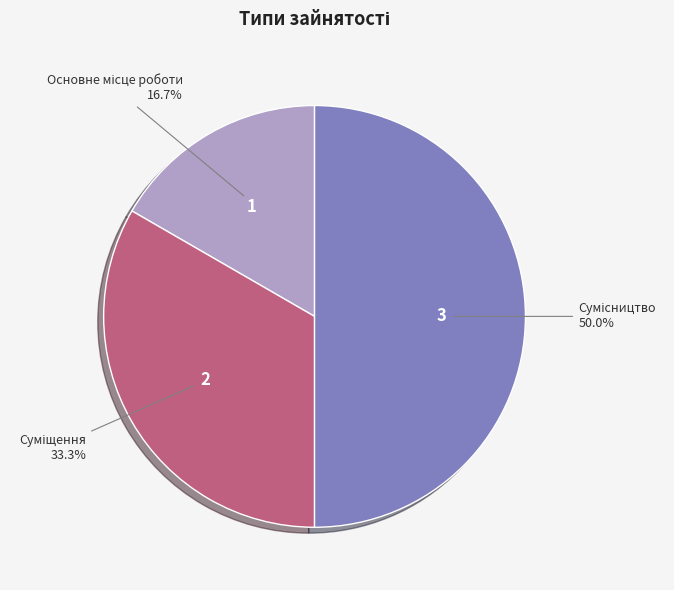

Which has a higher value, Сумісництво or Суміщення?

Сумісництво